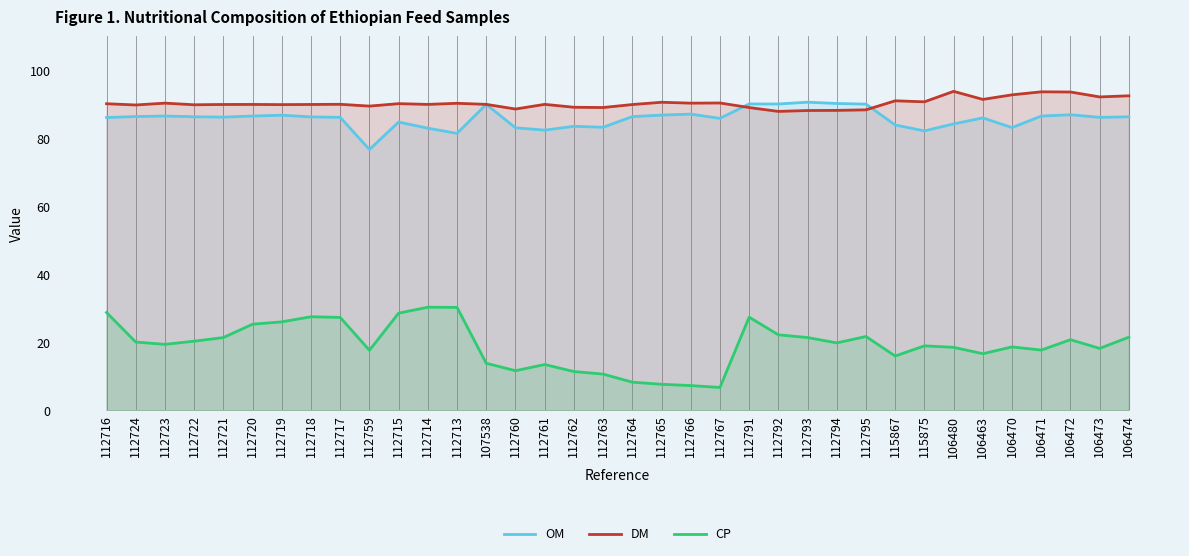

What is the label of the 22nd point from the right?

112760